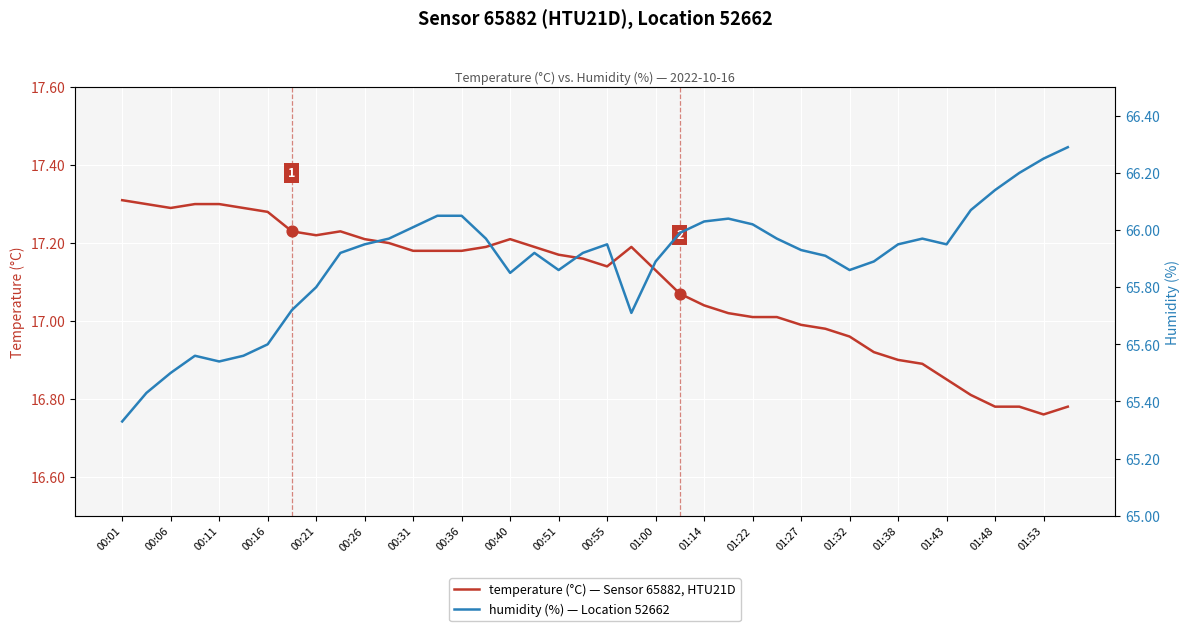

Is the value of temperature (°C) at 01:00 greater than the value of humidity (%) at 01:48?

No